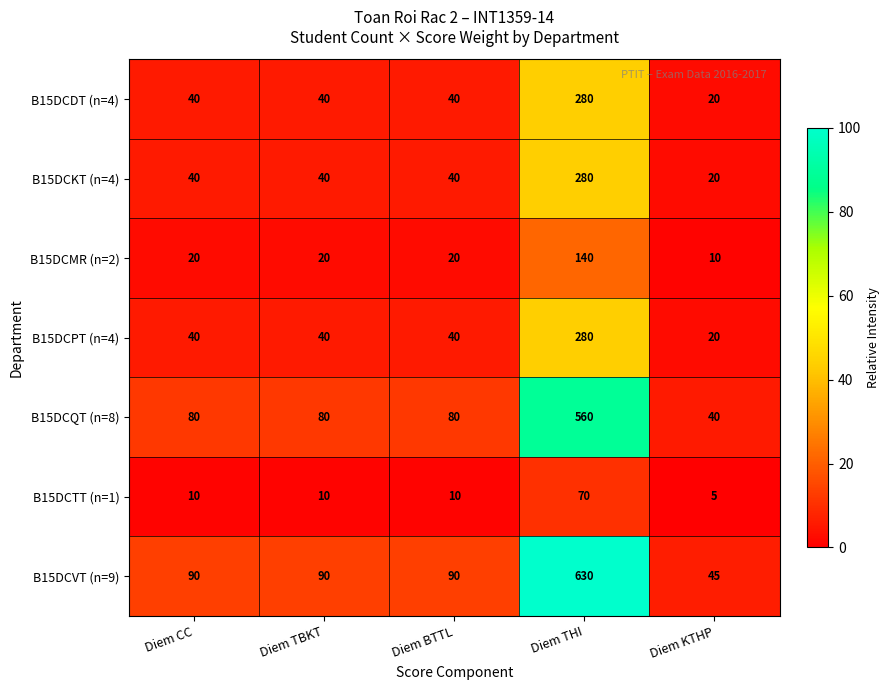

Which series has the largest total across all categories?

B15DCVT (n=9)